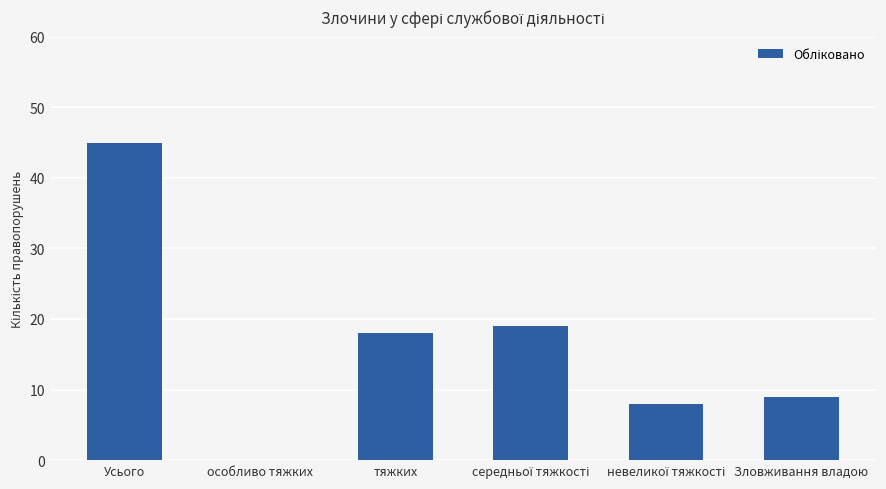

At which category does the chart reach its peak across all series?

Усього